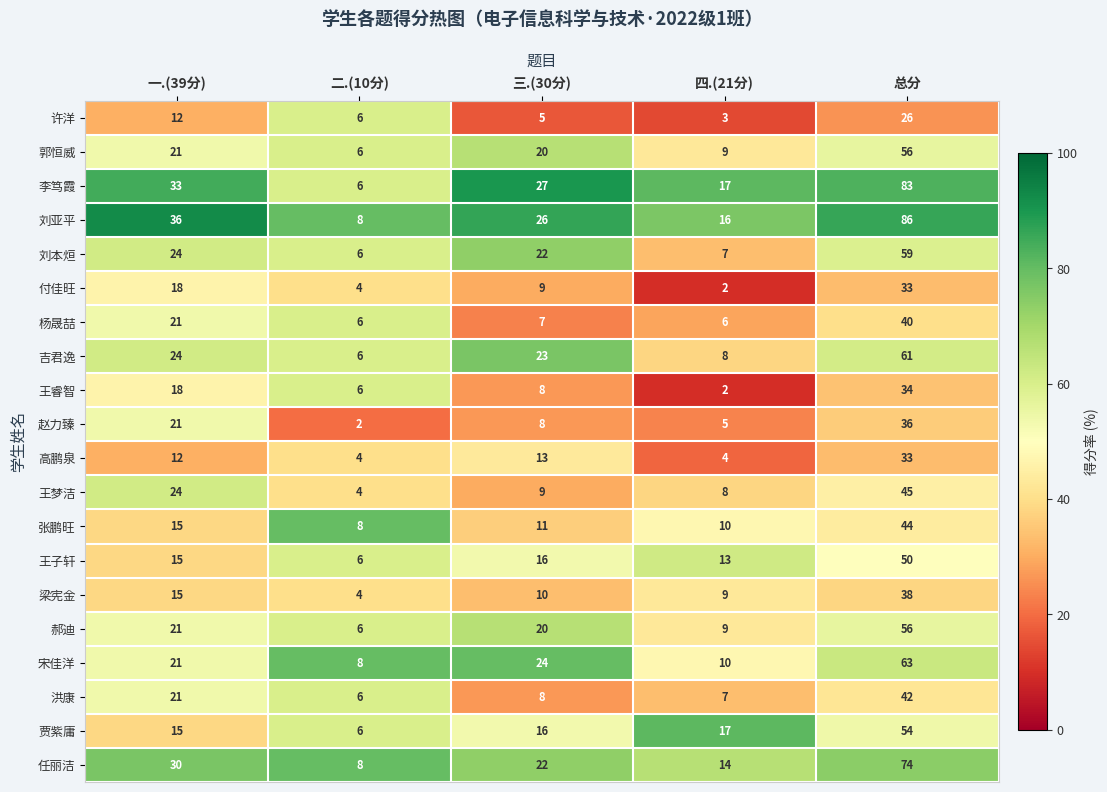

The value of 许洋 at 三.(30分) is 5. True or false?

True